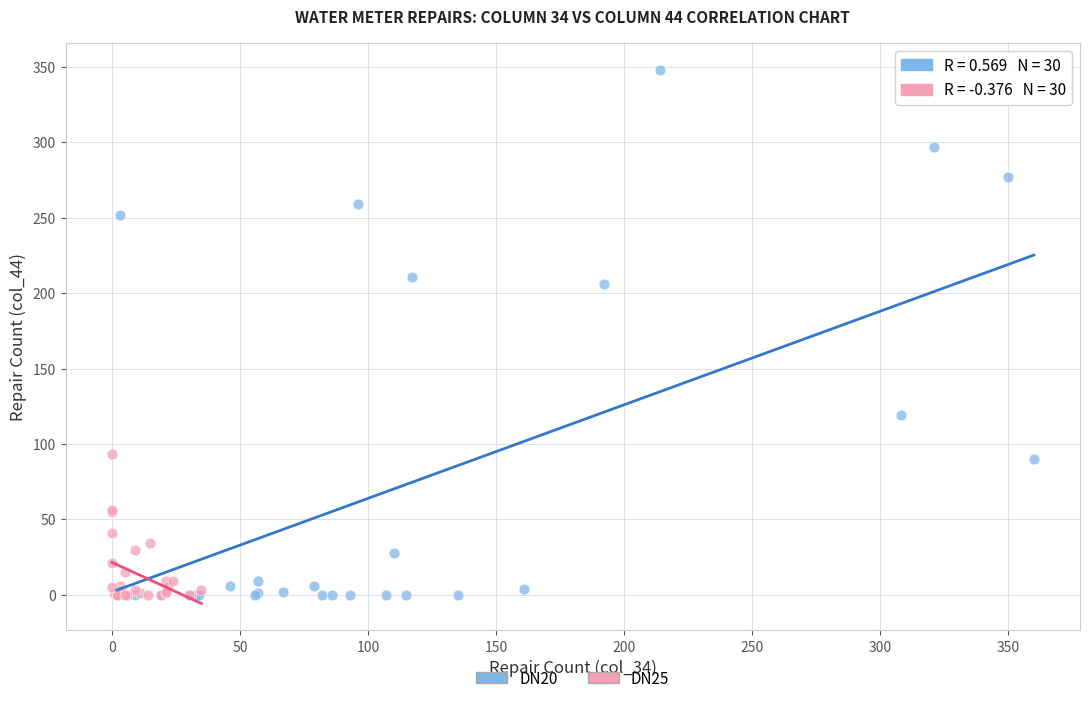

Which series reaches the maximum Y coordinate?

DN20